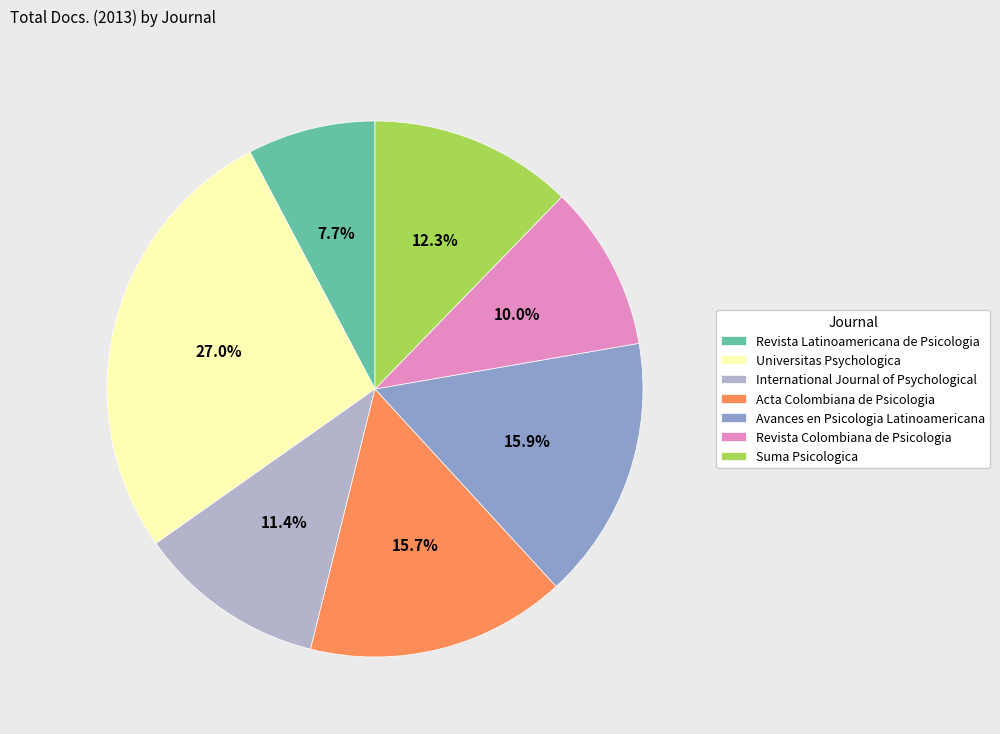

Is it true that International Journal of Psychological is 26% of the pie?

False